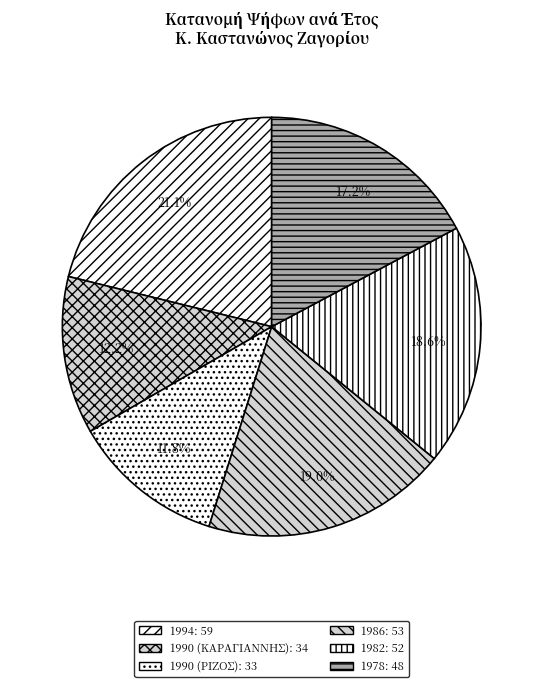

True or false: 1994 accounts for 10% of the total.

False